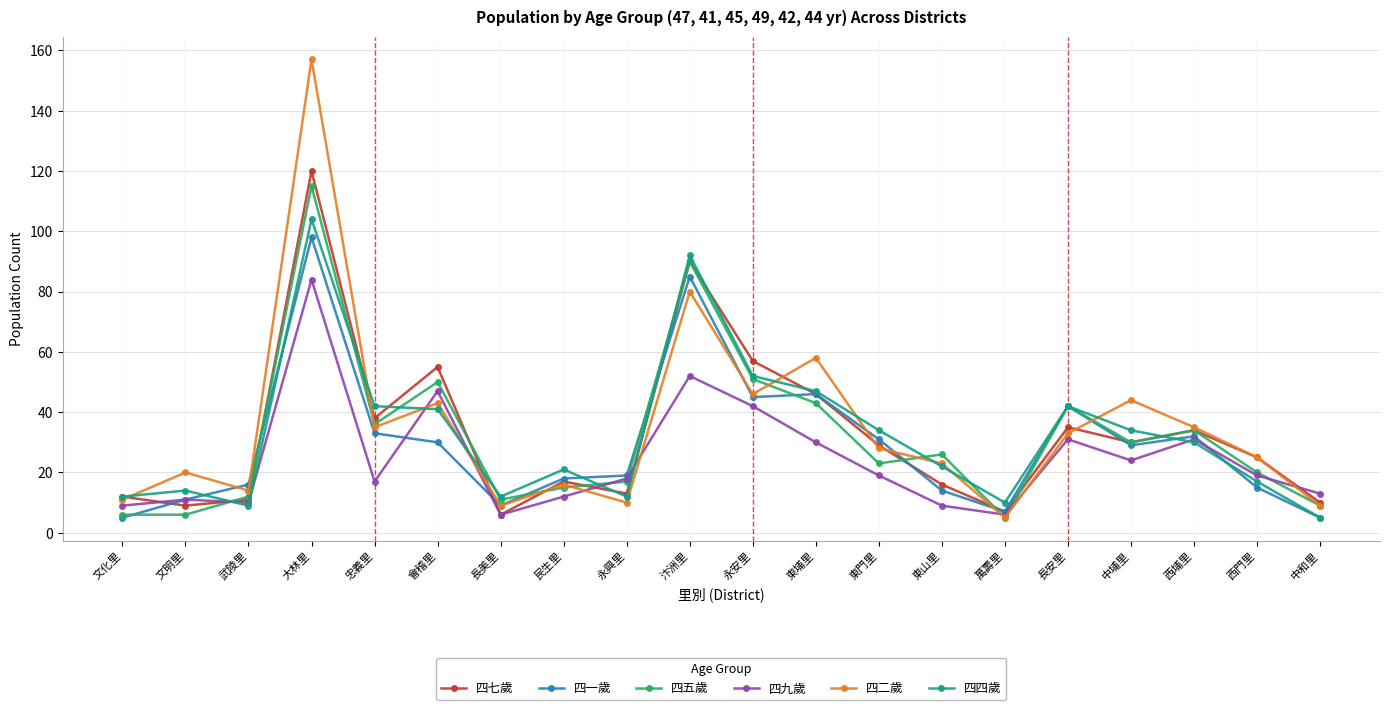

How many values in the 四七歲 series are below 29?

10